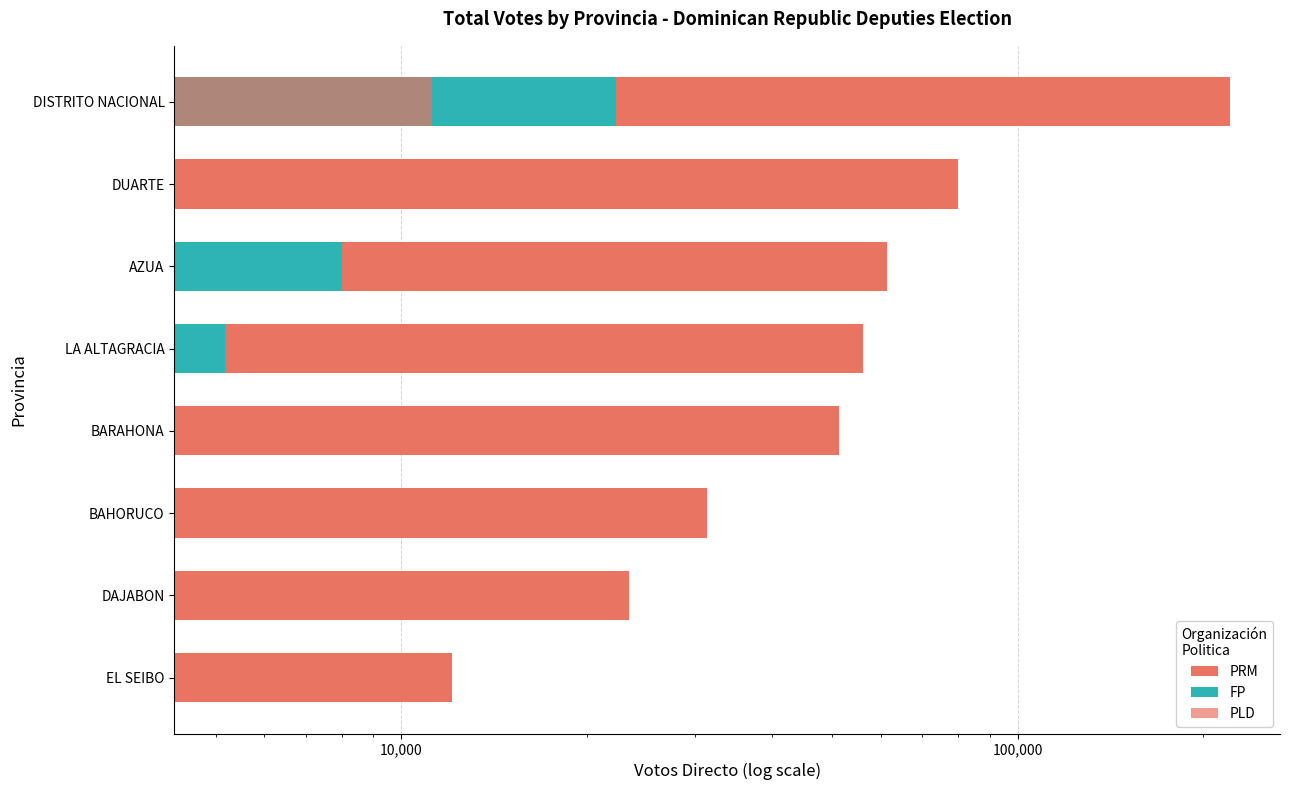

What is the sum of all FP values?

35521